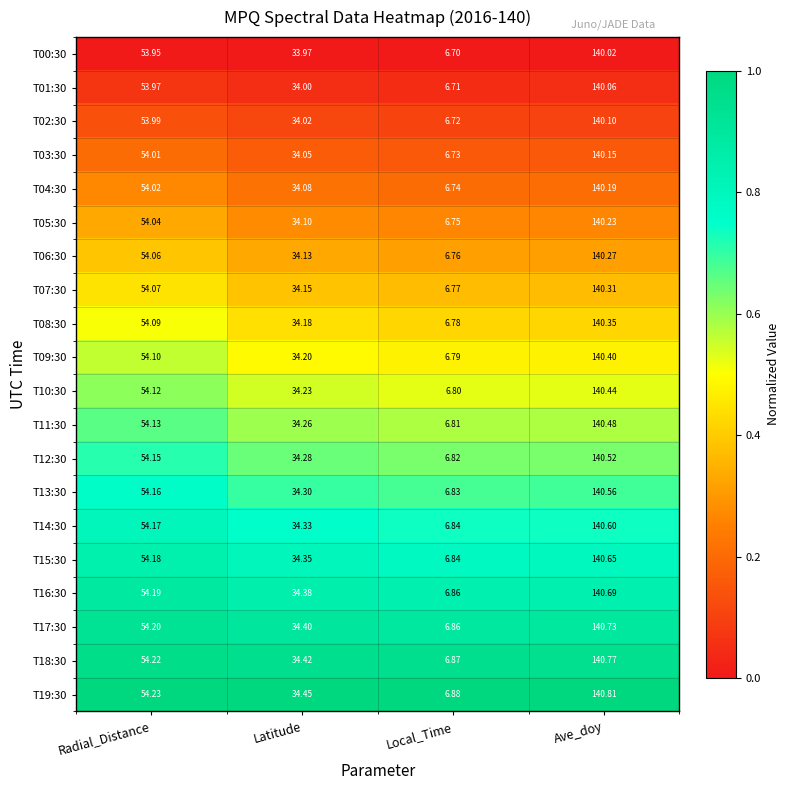

Where does the T08:30 series first go above 54?

Radial_Distance